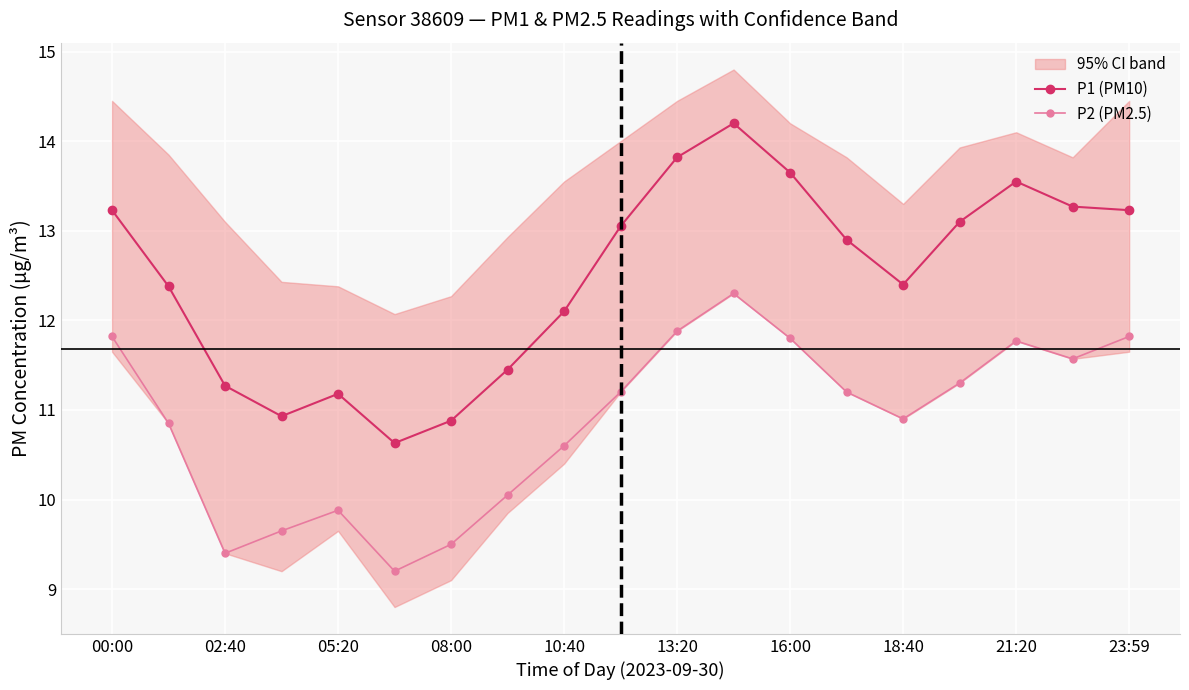

At which category does P2 (PM2.5) reach its first local valley?

02:40